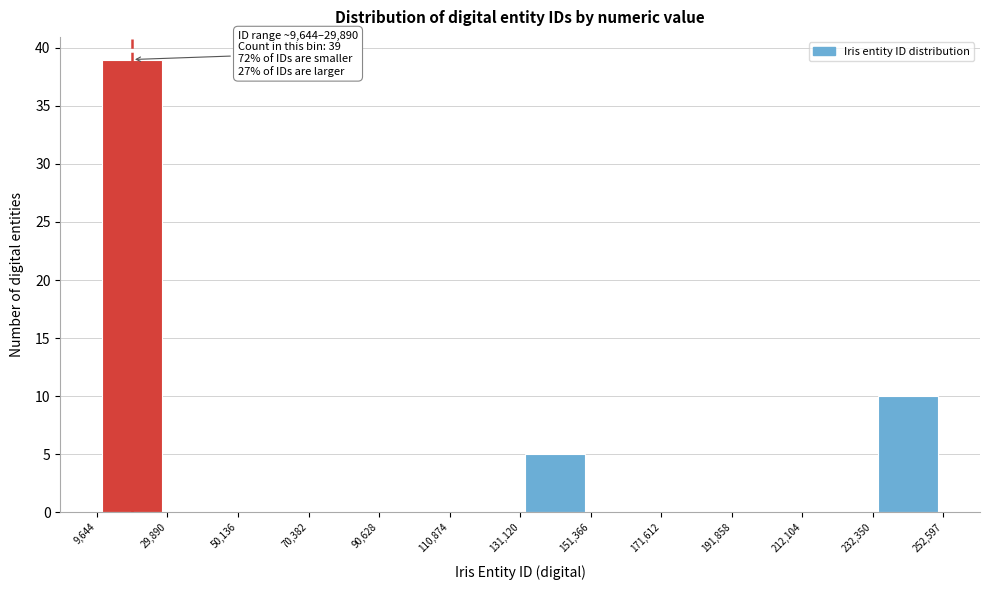

Which range on the x-axis has the tallest bar?

9,644 to 29,890